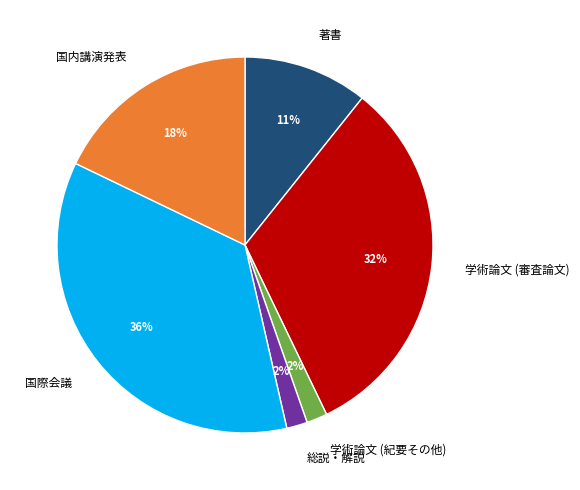

Does any single category account for the majority?

No